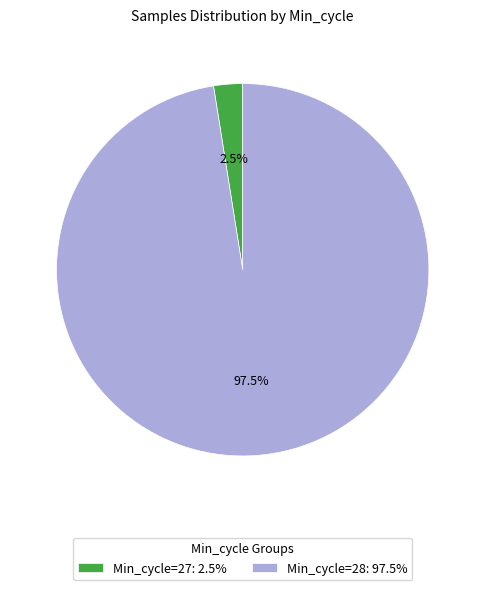

To the nearest percent, what is the average slice percentage?

50%